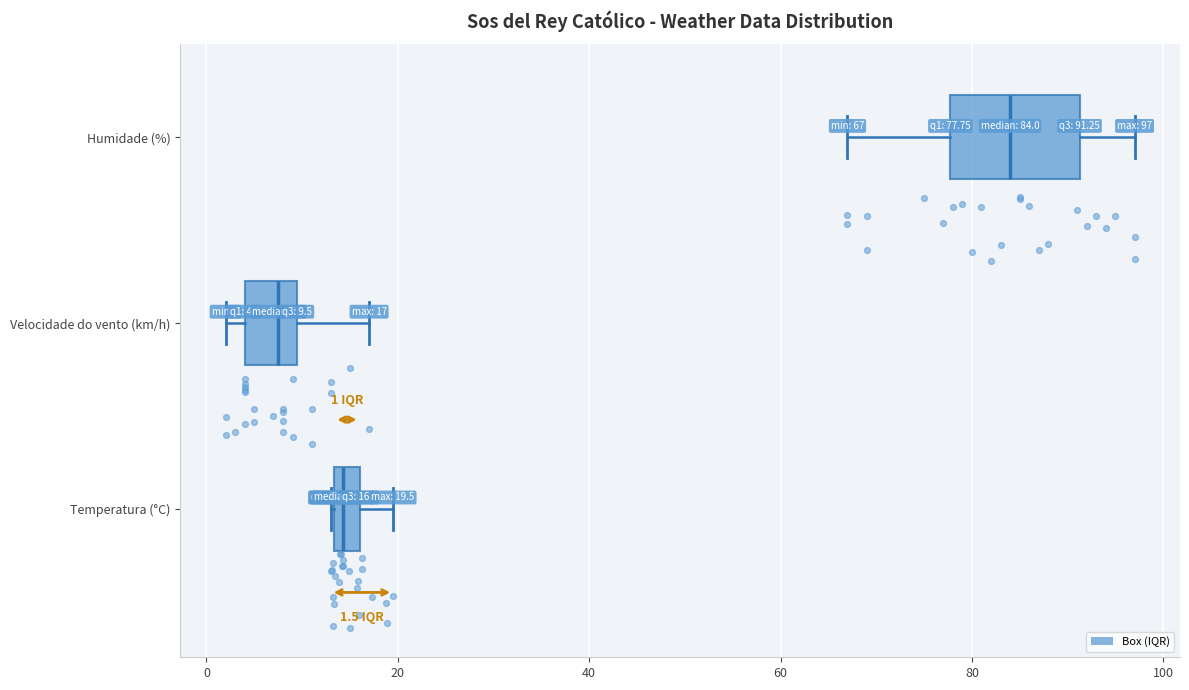

Which box is the widest, from its left edge to its right edge?

Humidade (%)